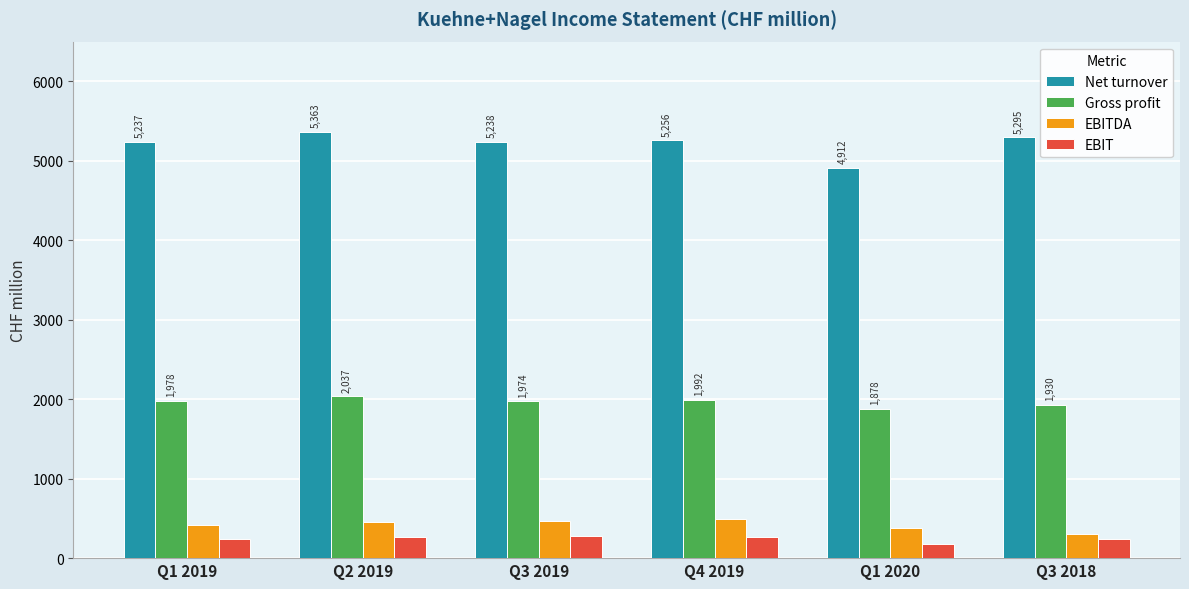

How many categories are shown in the chart?

6